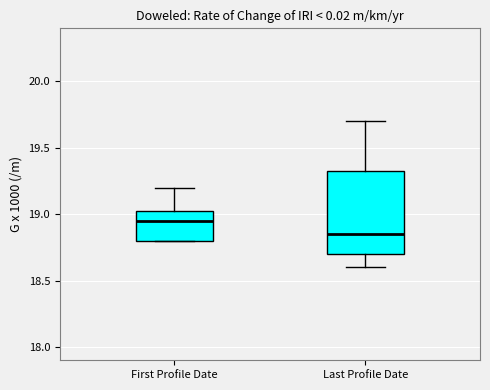

Where is the upper edge of the box for Last Profile Date on the y-axis? The values are not printed on the chart, so give them approximately, as read against the axis.

19.35